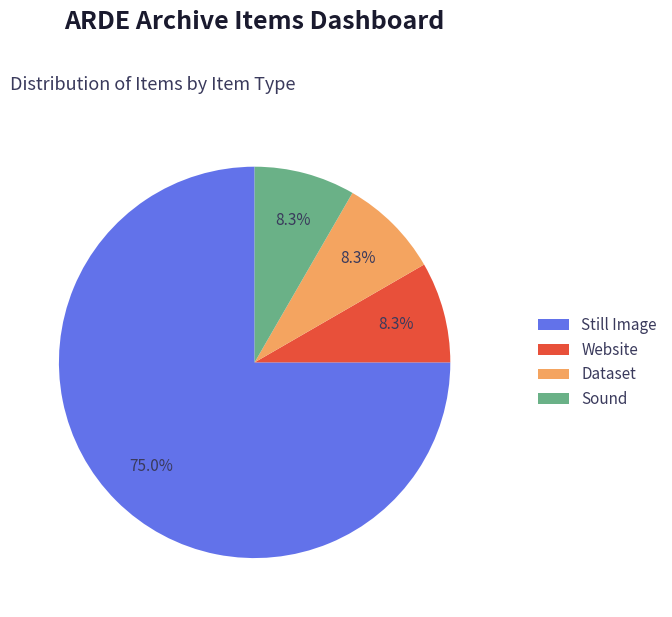

Does any single category account for the majority?

Yes